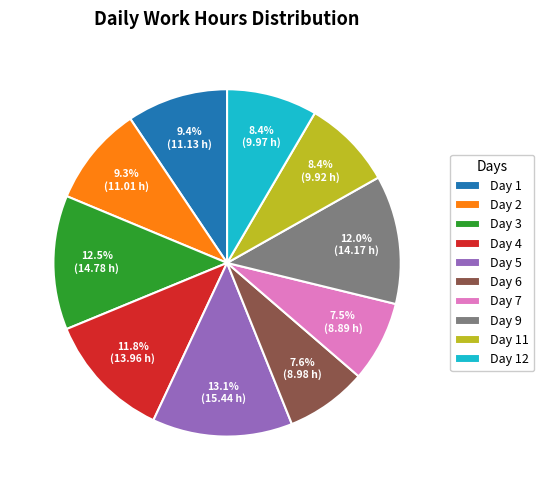

Is there any slice that represents more than half of the pie?

No